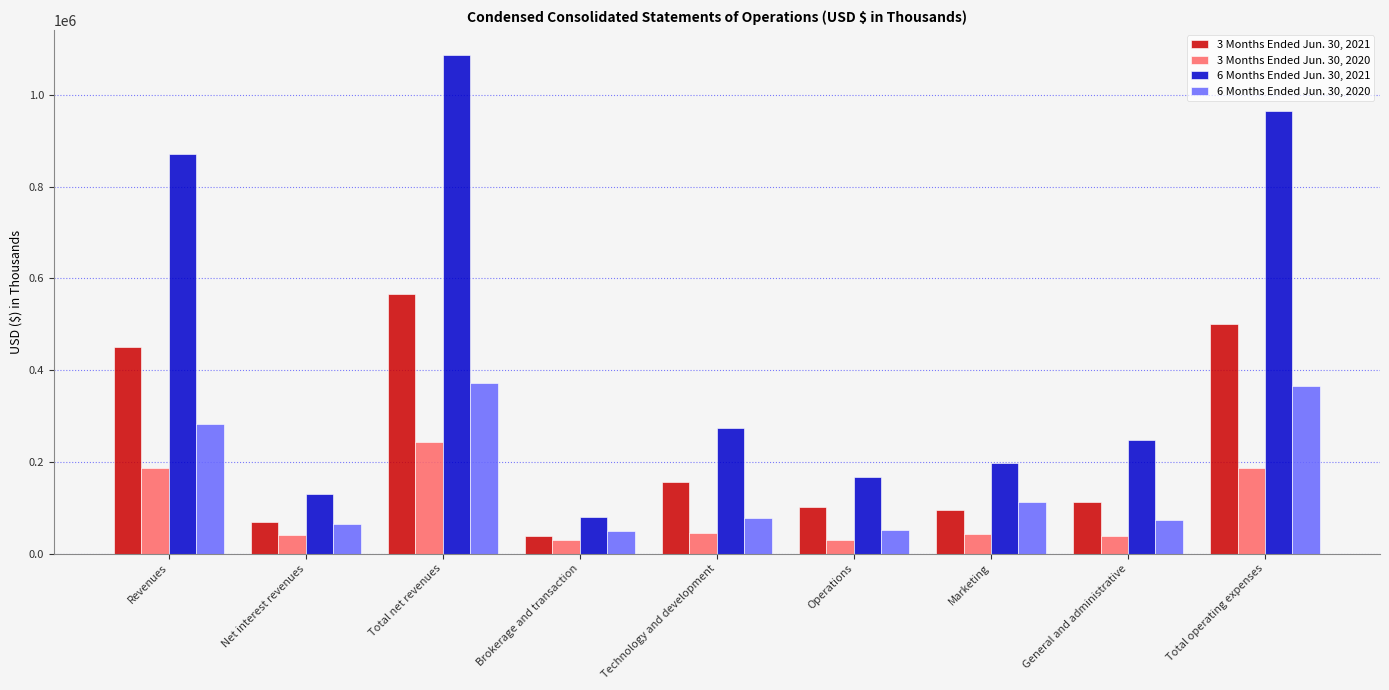

What is the value of the 3 Months Ended Jun. 30, 2020 bar at the 3rd from the left?

244211